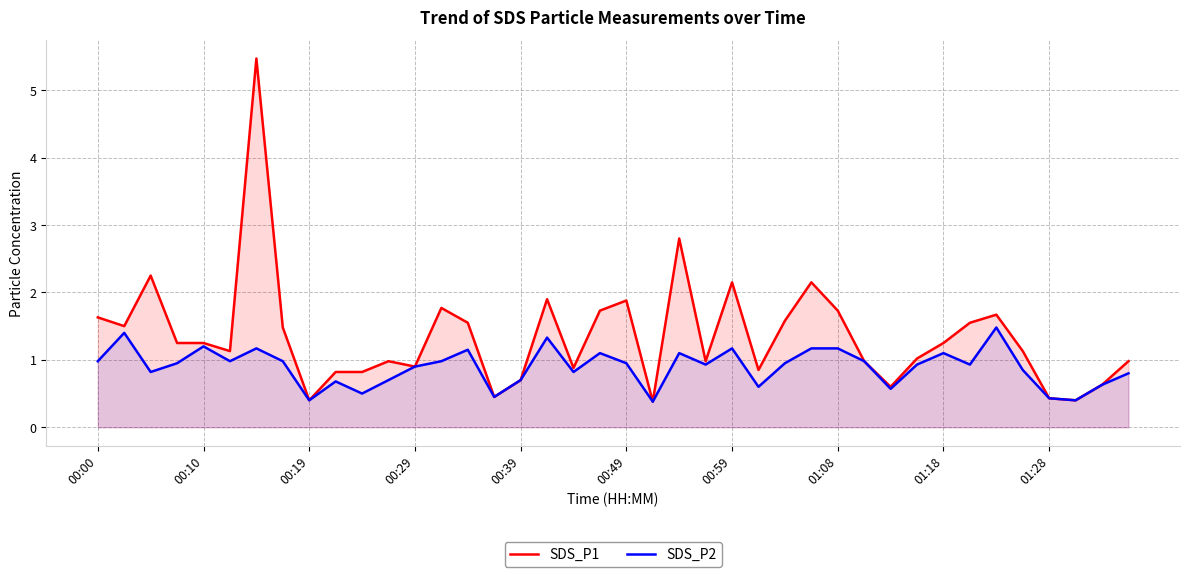

Which series has the largest total across all categories?

SDS_P1